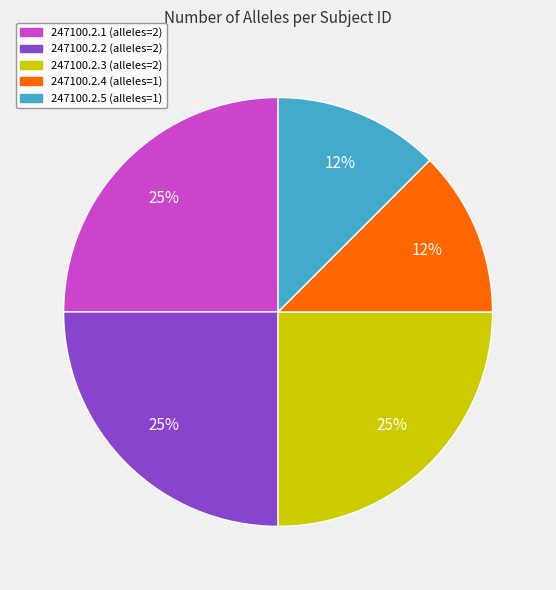

What percentage is the 247100.2.1 slice, to the nearest percent?

25%